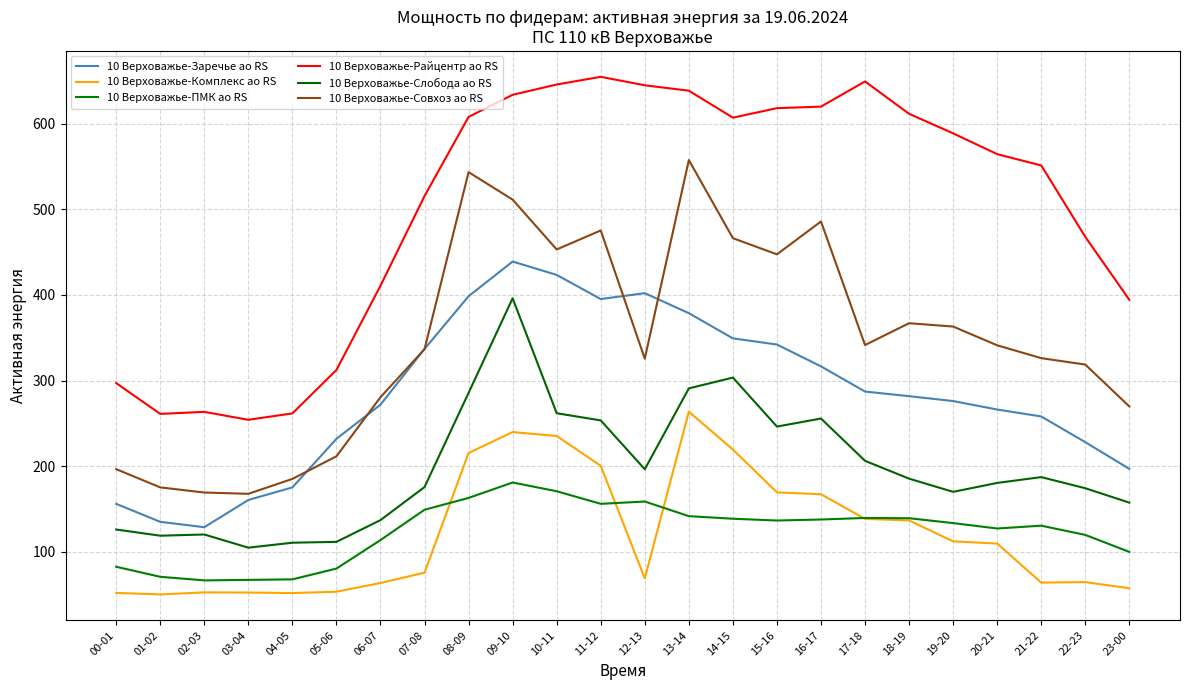

How many data points in 10 Верховажье-Заречье ао RS are above 281?

12